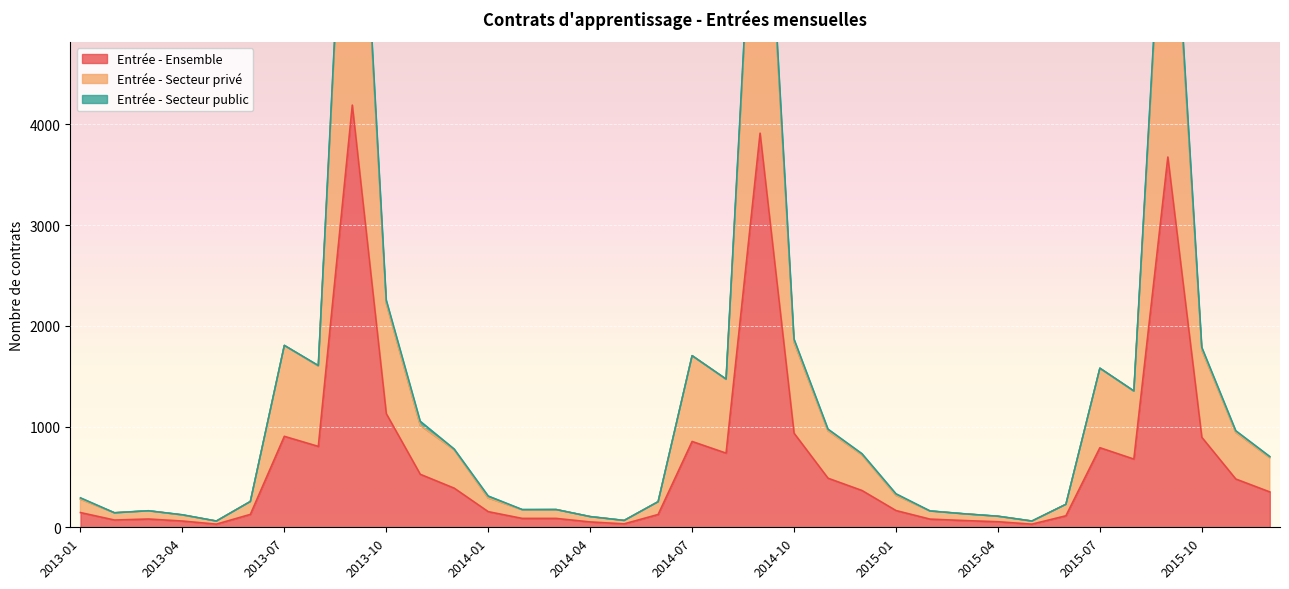

Which category has the lowest value in the Entrée - Secteur privé series?

2013-05